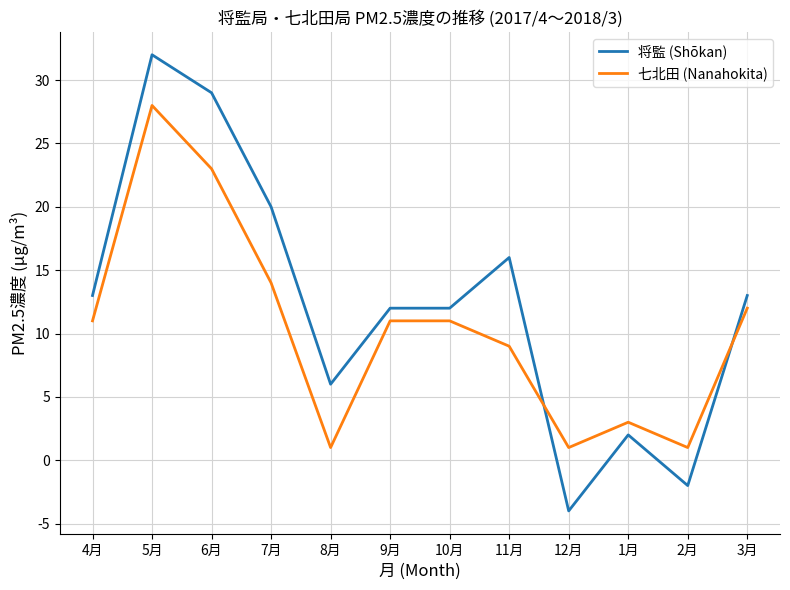

What is the greatest value displayed?

32